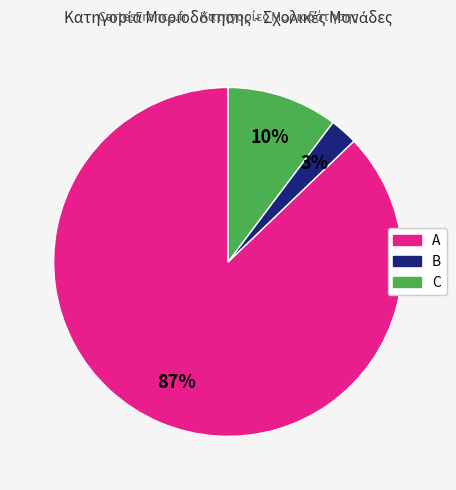

How many slices are in this pie chart?

3